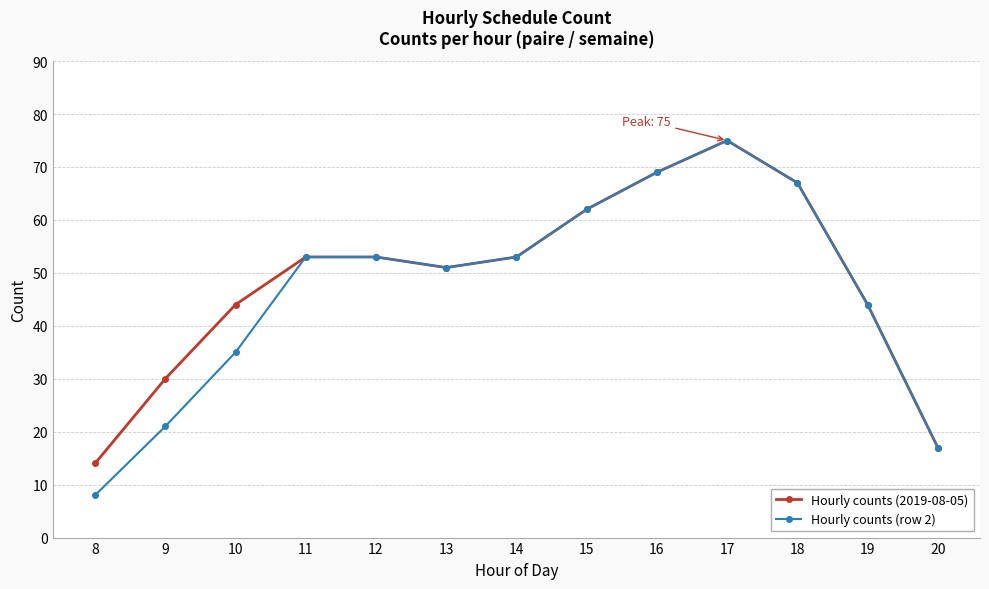

What is the total value across all series at 20?

34